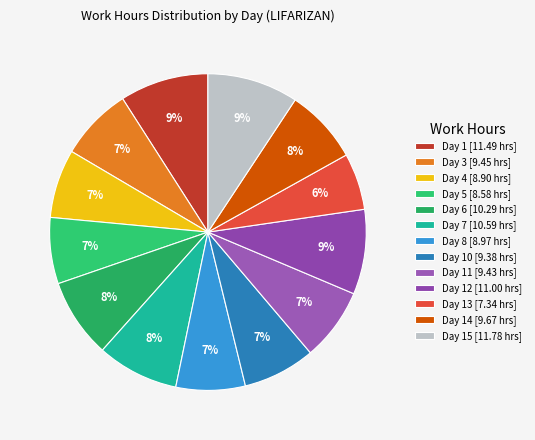

Rank the categories by value from lowest to highest.

Day 13, Day 5, Day 4, Day 8, Day 10, Day 11, Day 3, Day 14, Day 6, Day 7, Day 12, Day 1, Day 15